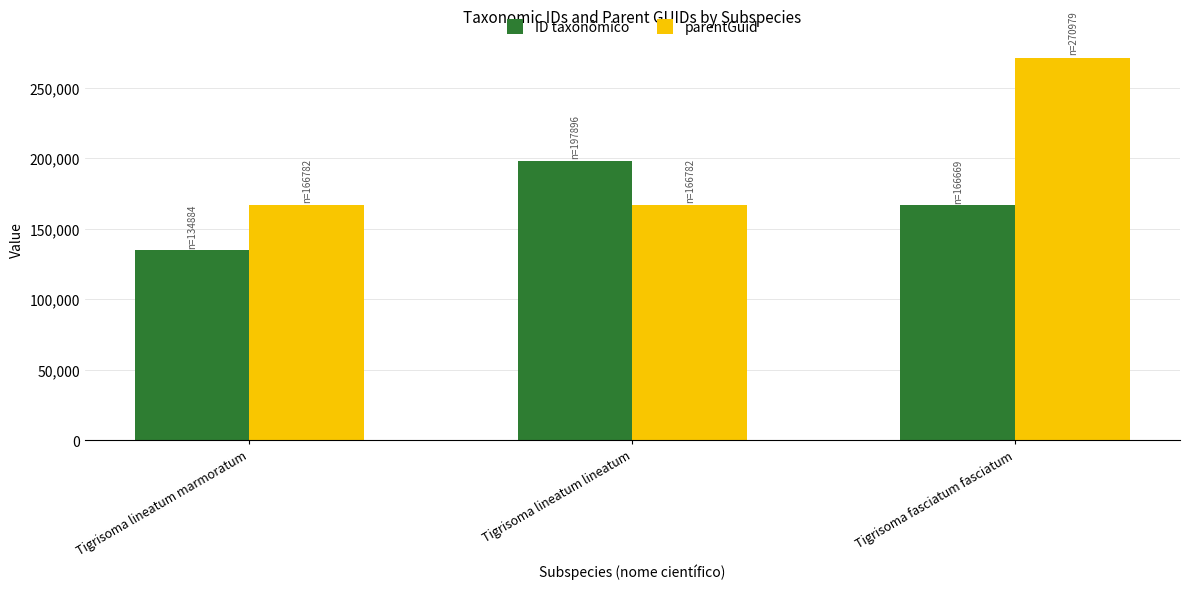

Reading left to right, transcribe all the data shown in this chart.

ID taxonômico: Tigrisoma lineatum marmoratum=134884	Tigrisoma lineatum lineatum=197896	Tigrisoma fasciatum fasciatum=166669
parentGuid: Tigrisoma lineatum marmoratum=166782	Tigrisoma lineatum lineatum=166782	Tigrisoma fasciatum fasciatum=270979